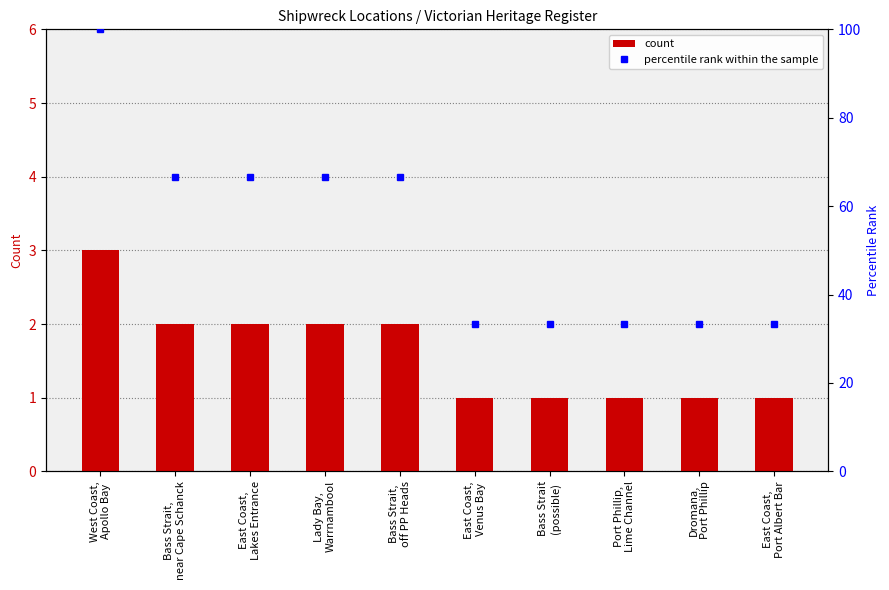

At which label does percentile rank within the sample reach its peak?

West Coast,
Apollo Bay